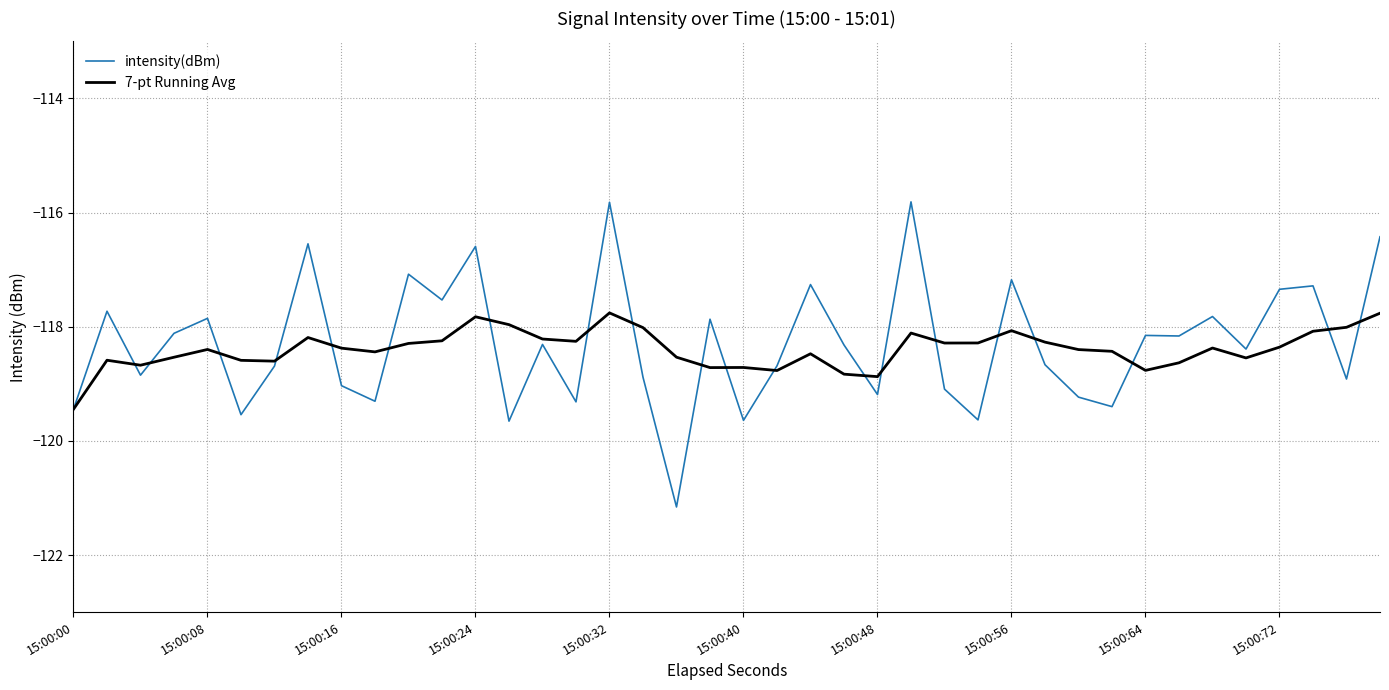

Rank the series by their maximum value, from lowest to highest.

7-pt Running Avg, intensity(dBm)